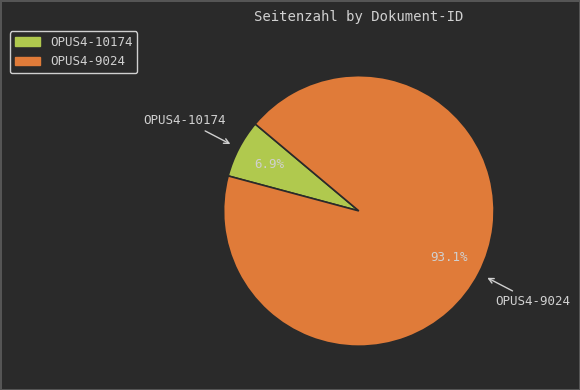

Is the sum of OPUS4-10174 and OPUS4-9024 greater than half?

Yes